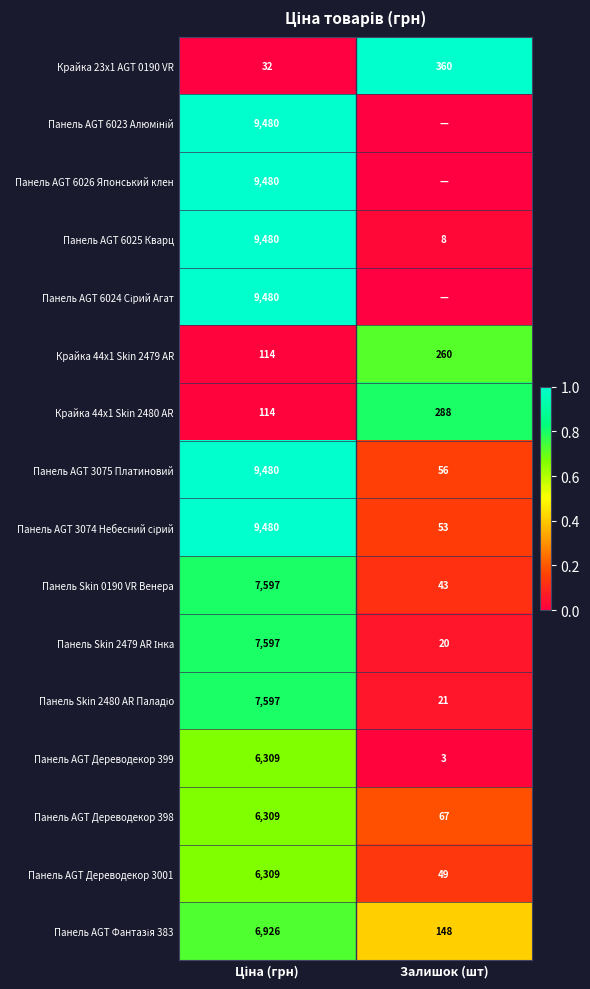

What is the sum of all Панель AGT Дереводекор 399 values?

6312